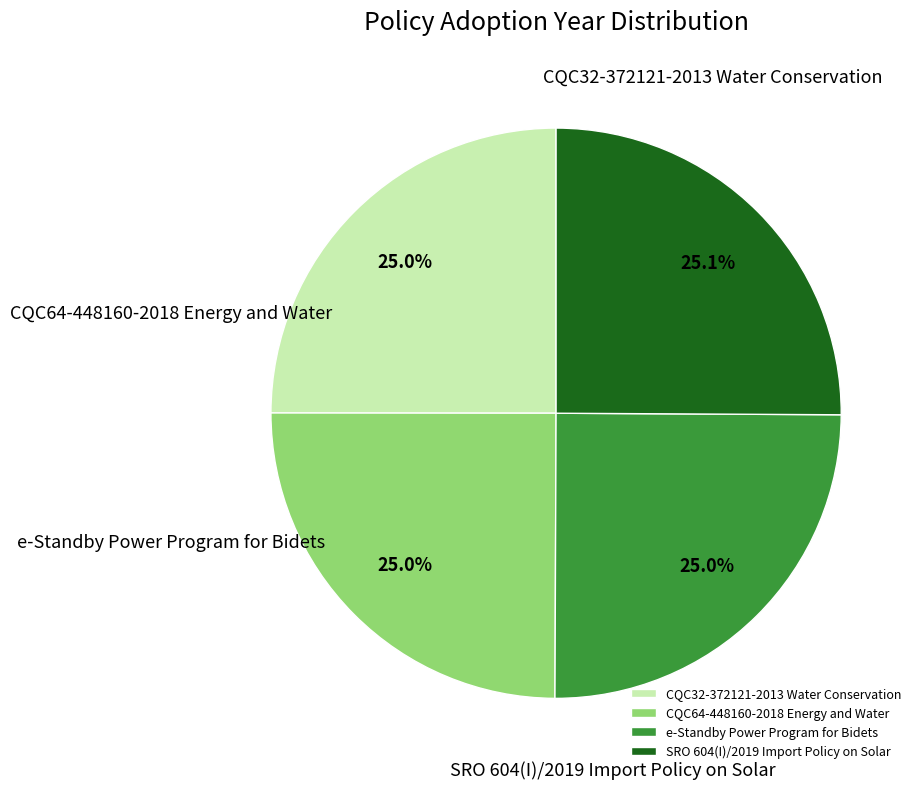

What percentage is the CQC32-372121-2013 Water Conservation slice, to the nearest percent?

25%